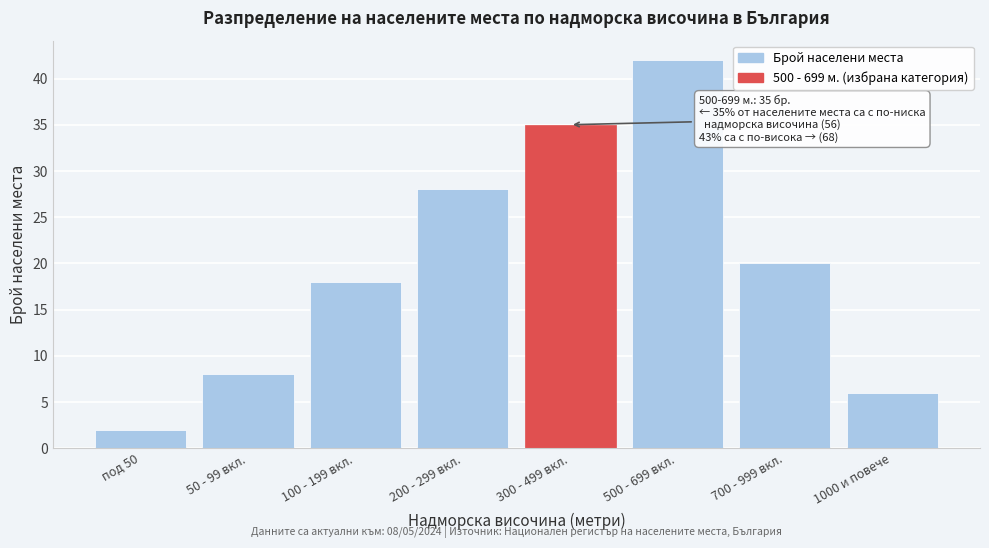

Reading right to left, extract all data points from this chart.

6	20	42	35	28	18	8	2